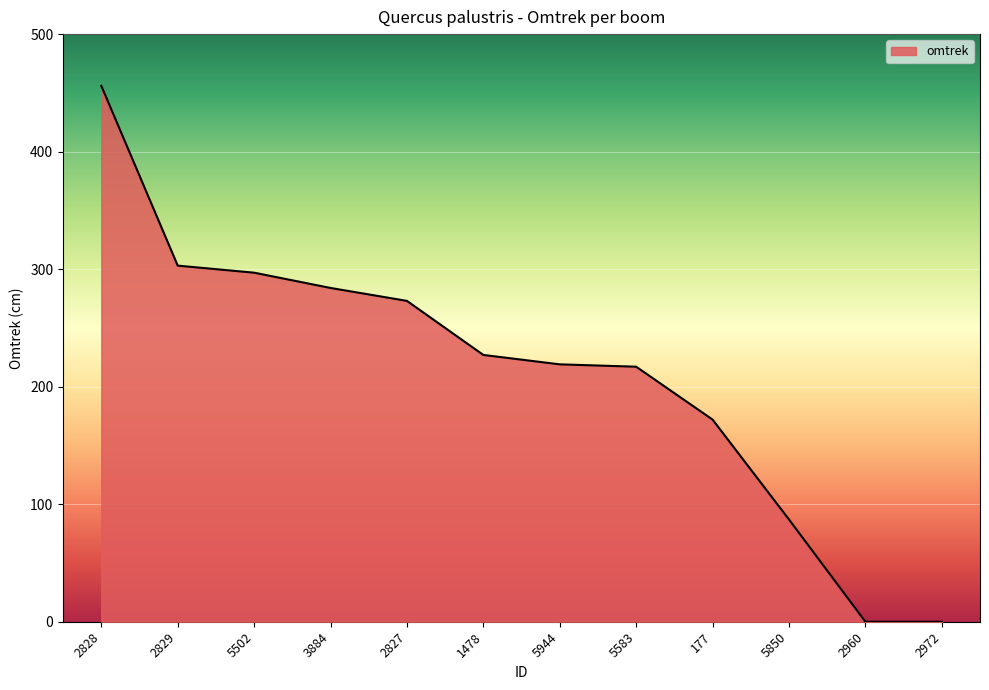

How many lines are shown in the chart?

1